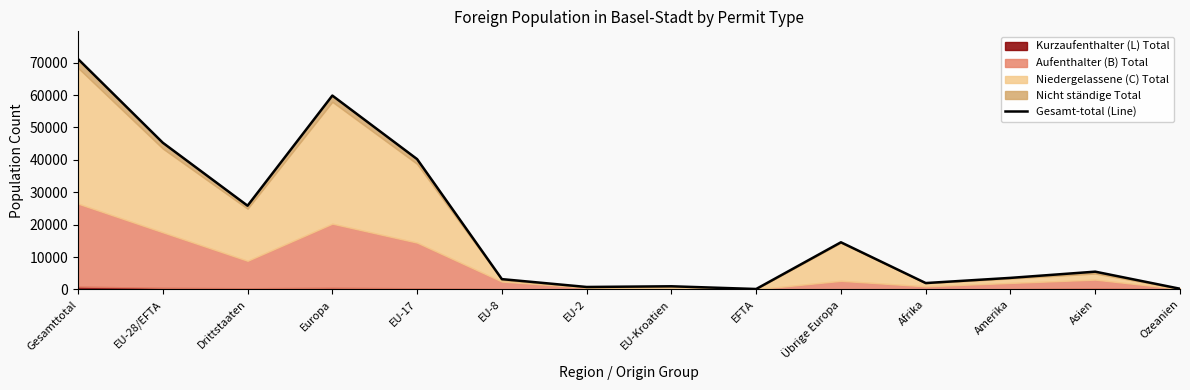

At which category does the chart reach its peak across all series?

Gesamttotal